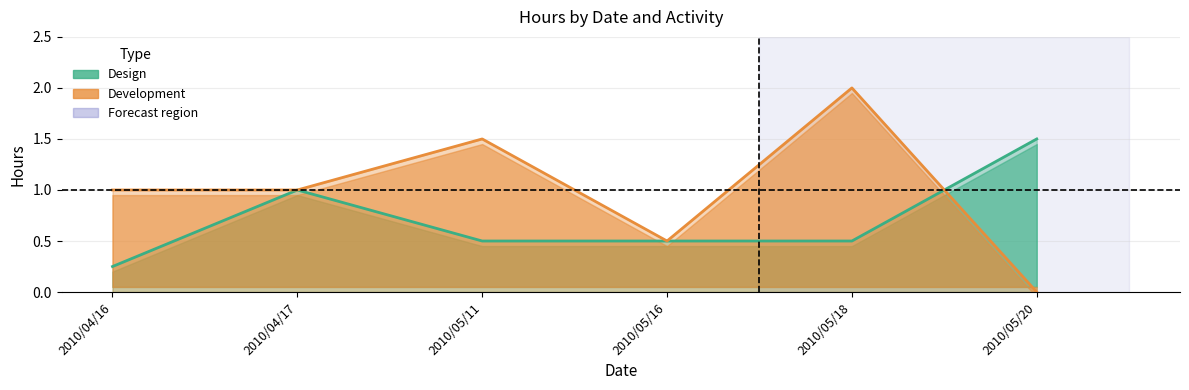

What is the label of the 5th point from the left?

2010/05/18